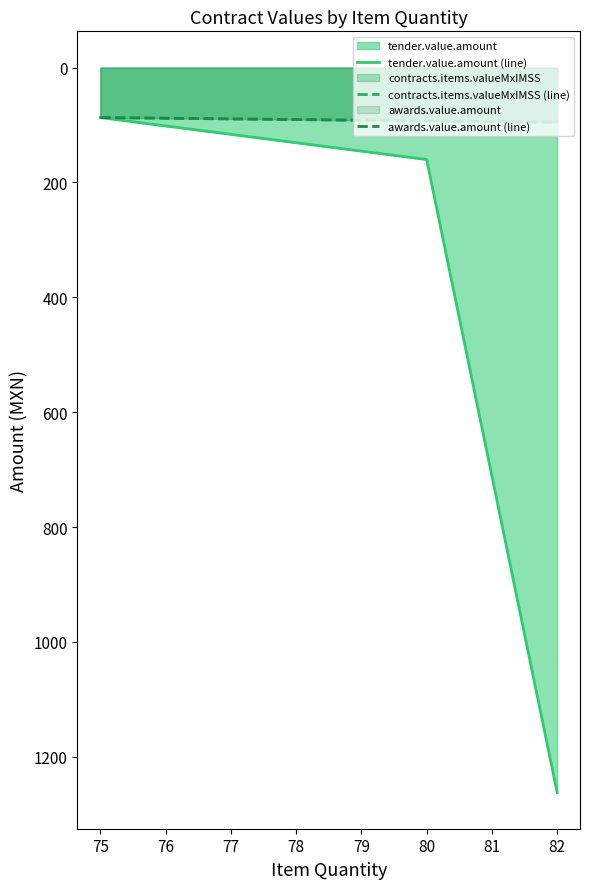

Which series has the largest range (max minus min)?

tender.value.amount (line)